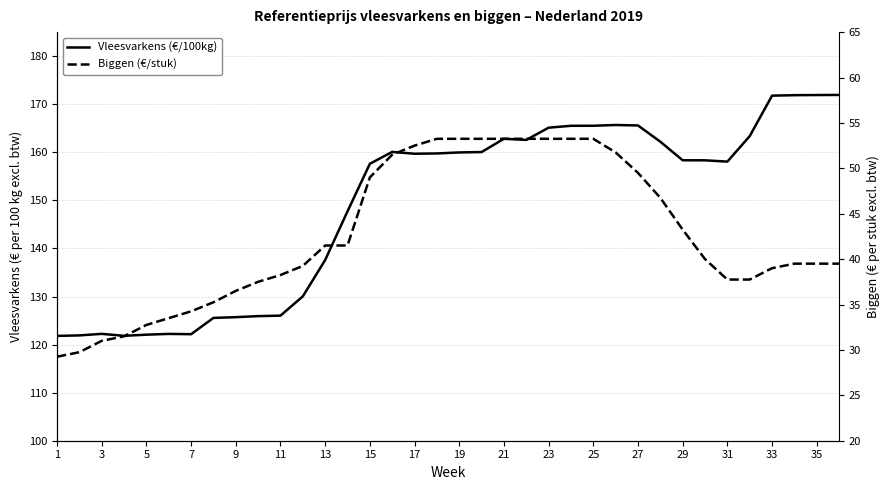

Which series has the largest total across all categories?

Vleesvarkens (€/100kg)